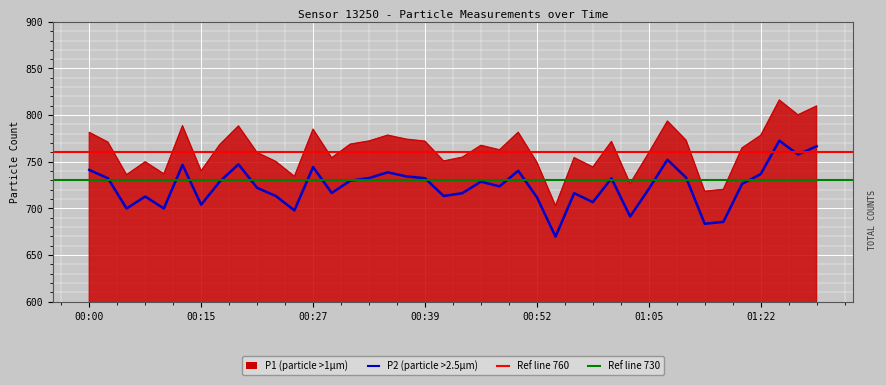

At which category is the sum across all series the highest?

01:24